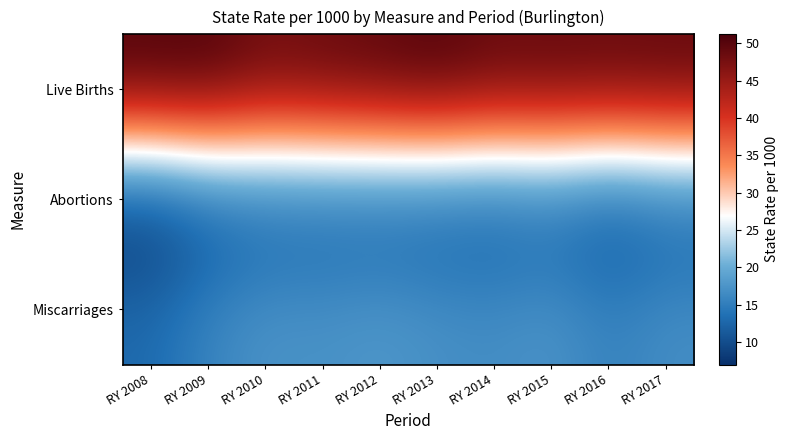

At which category is the sum across all series the highest?

RY 2013